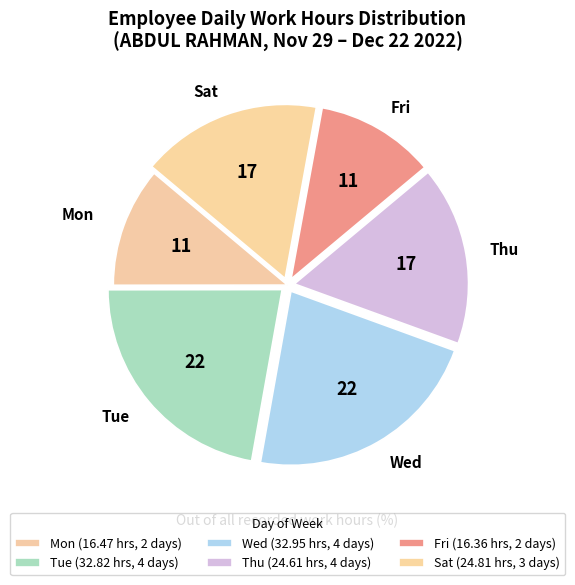

The Tue slice represents 22% of the pie. True or false?

True